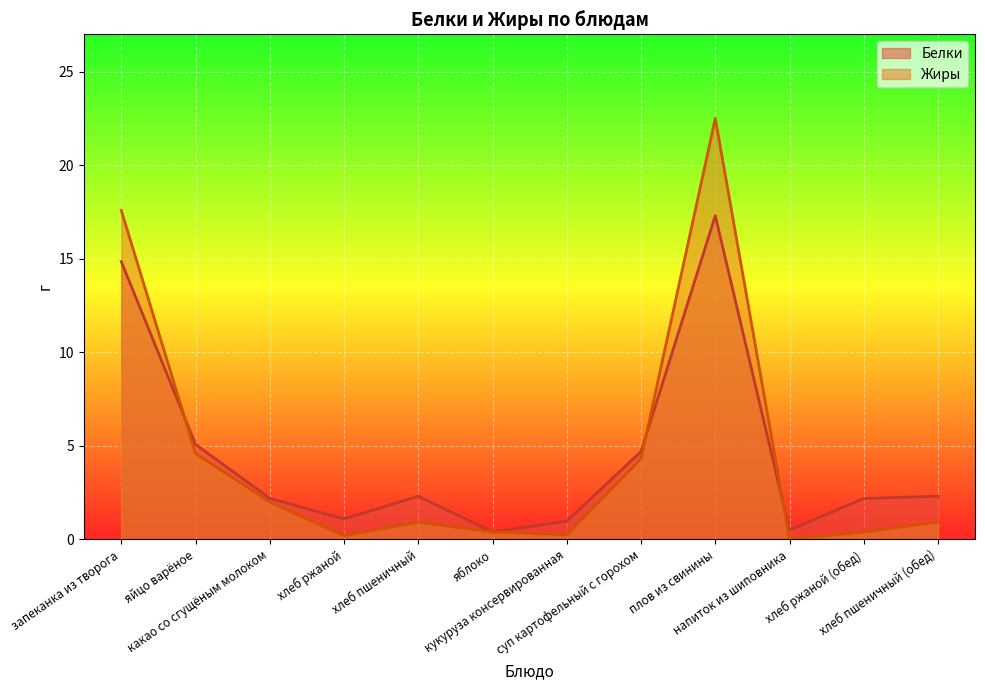

At which category does the chart reach its peak across all series?

плов из свинины